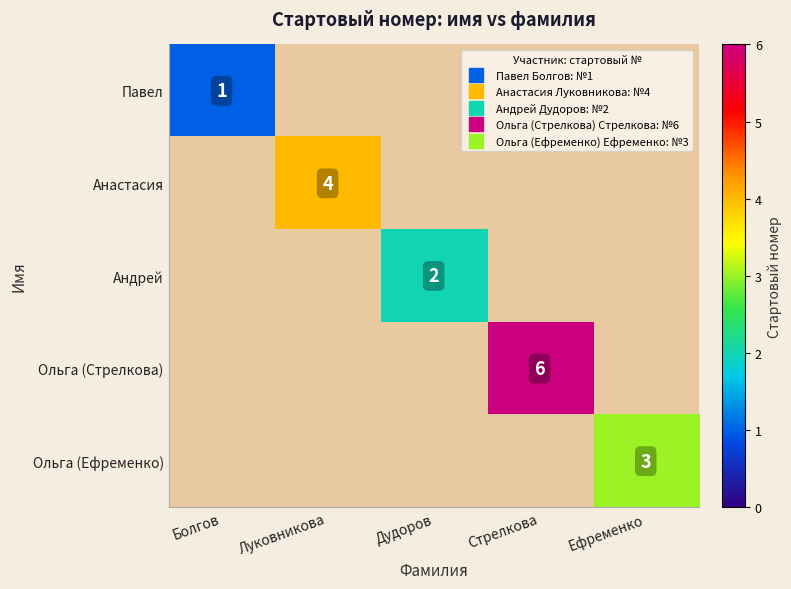

The Ольга (Ефременко) series shows 1.4 at Ефременко. True or false?

False